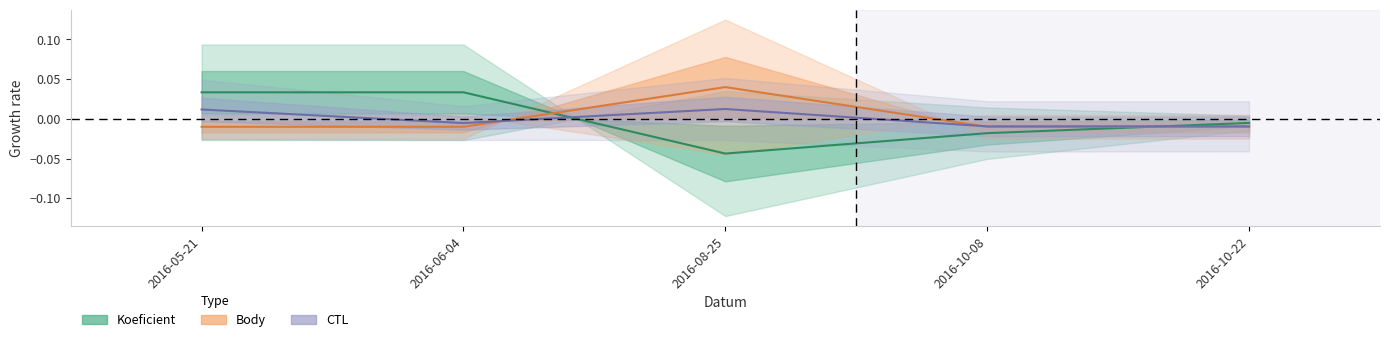

At which category does the chart reach its peak across all series?

2016-08-25